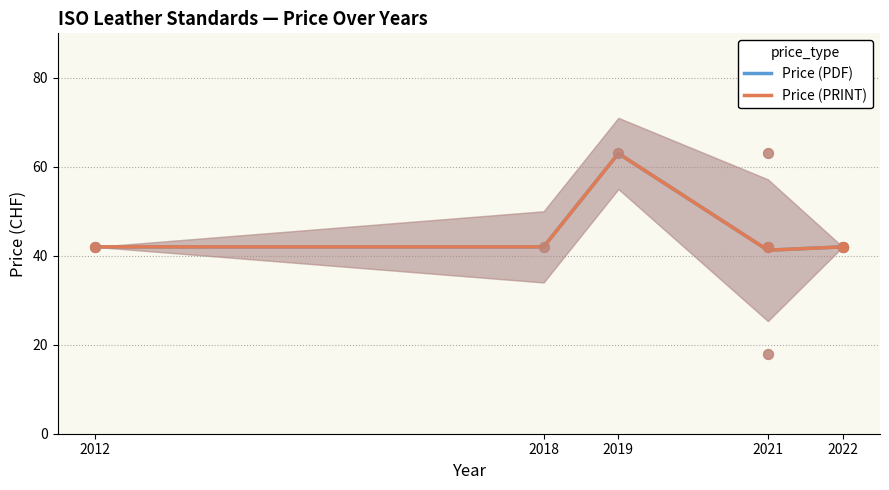

What are all the series names shown in the legend?

Price (PDF), Price (PRINT)